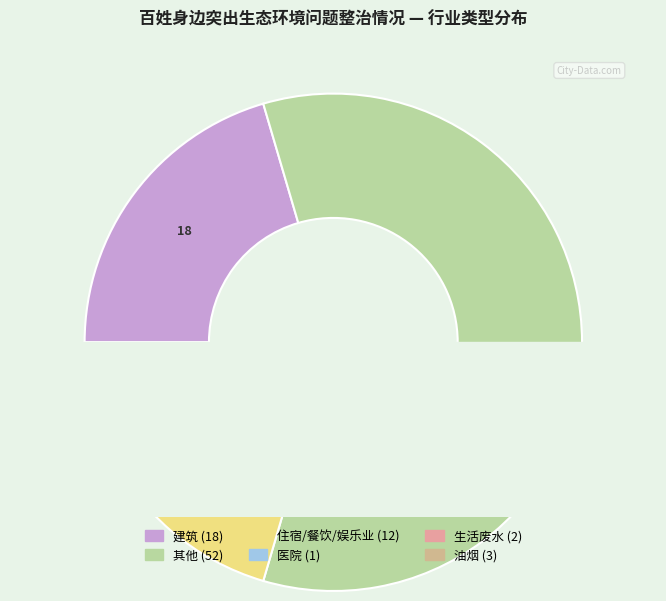

What is the smallest slice in the pie chart?

医院